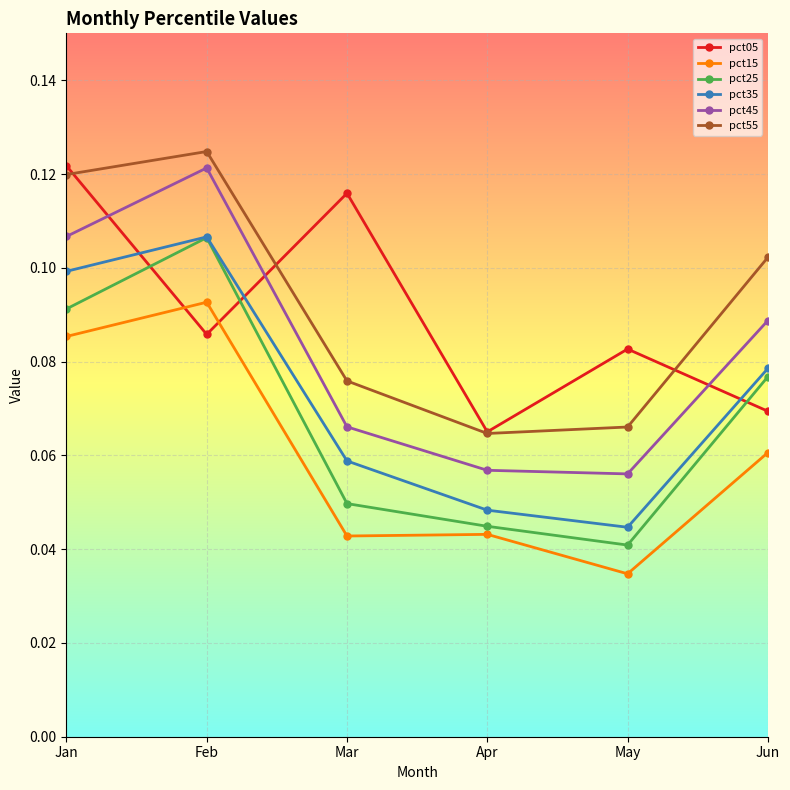

At which category does the chart reach its peak across all series?

Feb